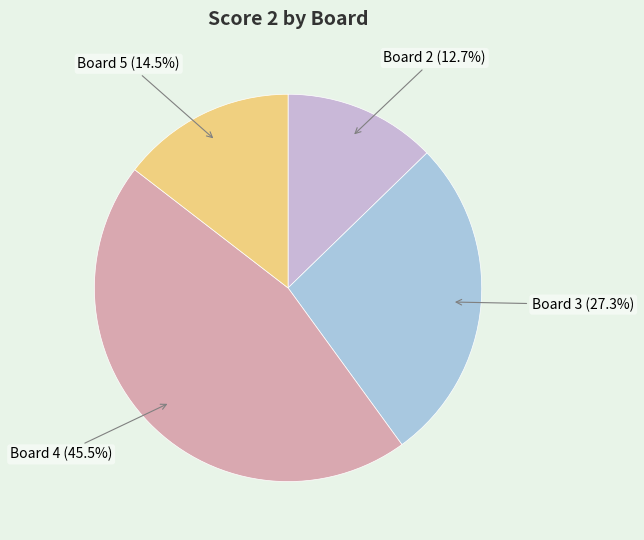

Between Board 2 and Board 3, which is larger?

Board 3